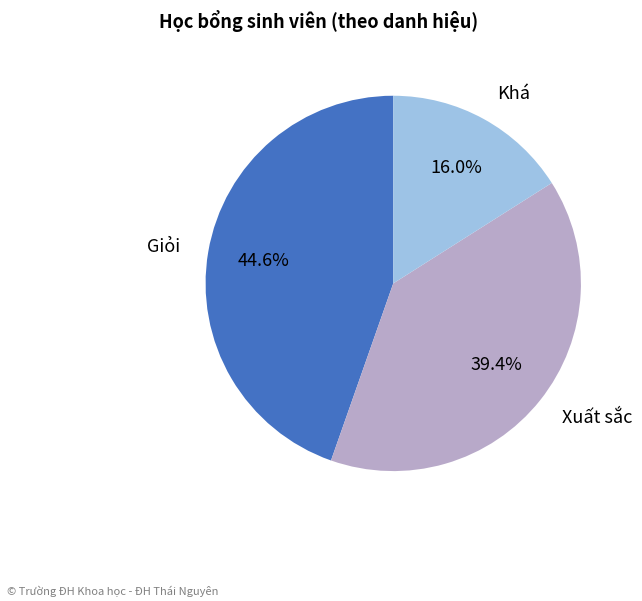

Do Giỏi and Khá together represent more than half of the pie?

Yes